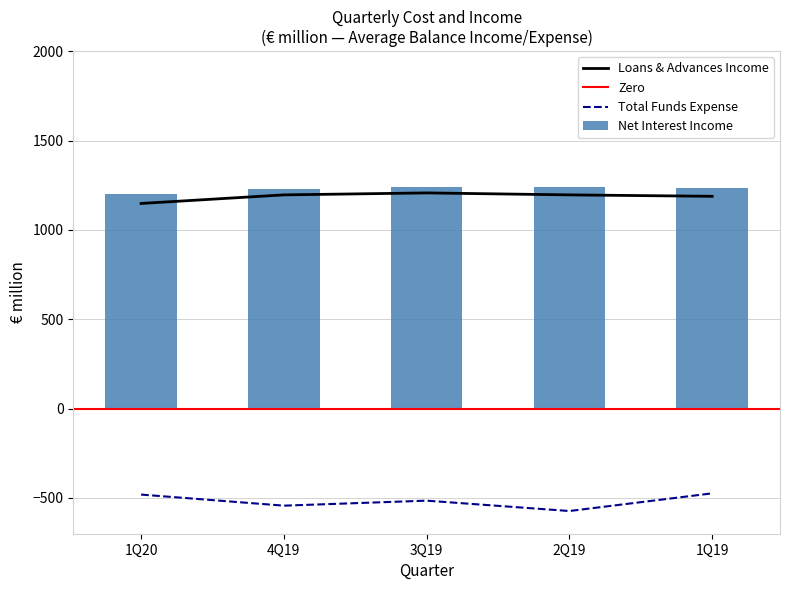

What is the lowest value of the Loans & Advances Income series?

1148